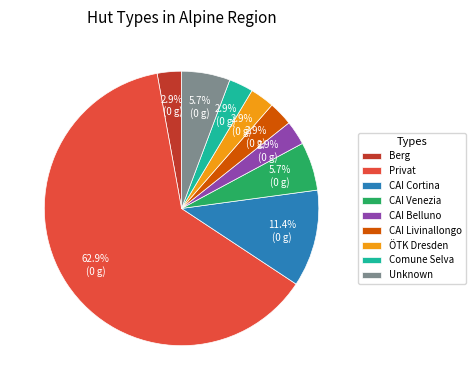

Which slice represents more than half of the pie?

Privat